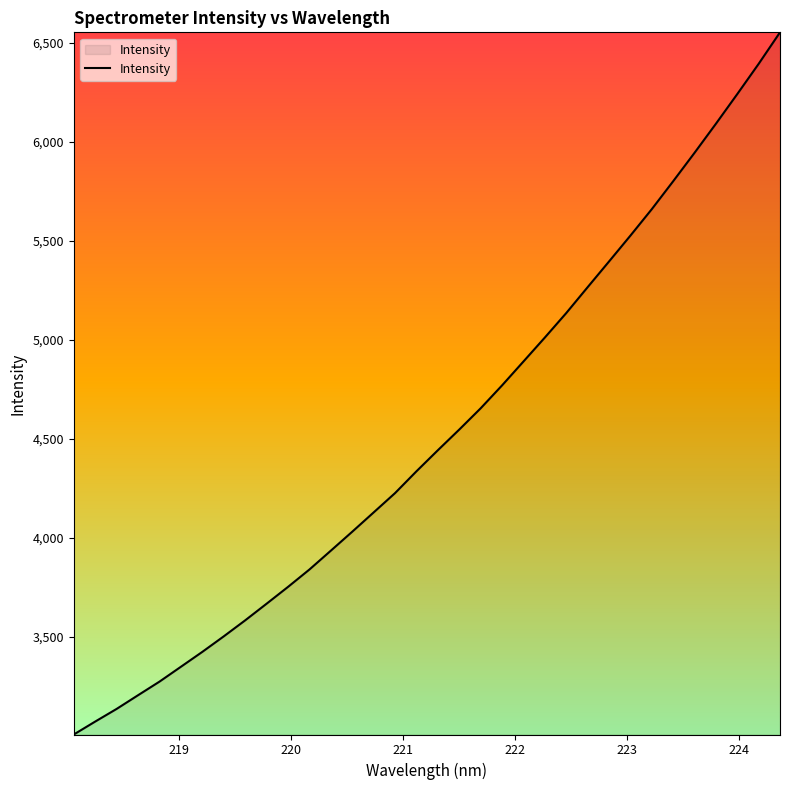

What is the maximum value shown in the chart?

6554.2